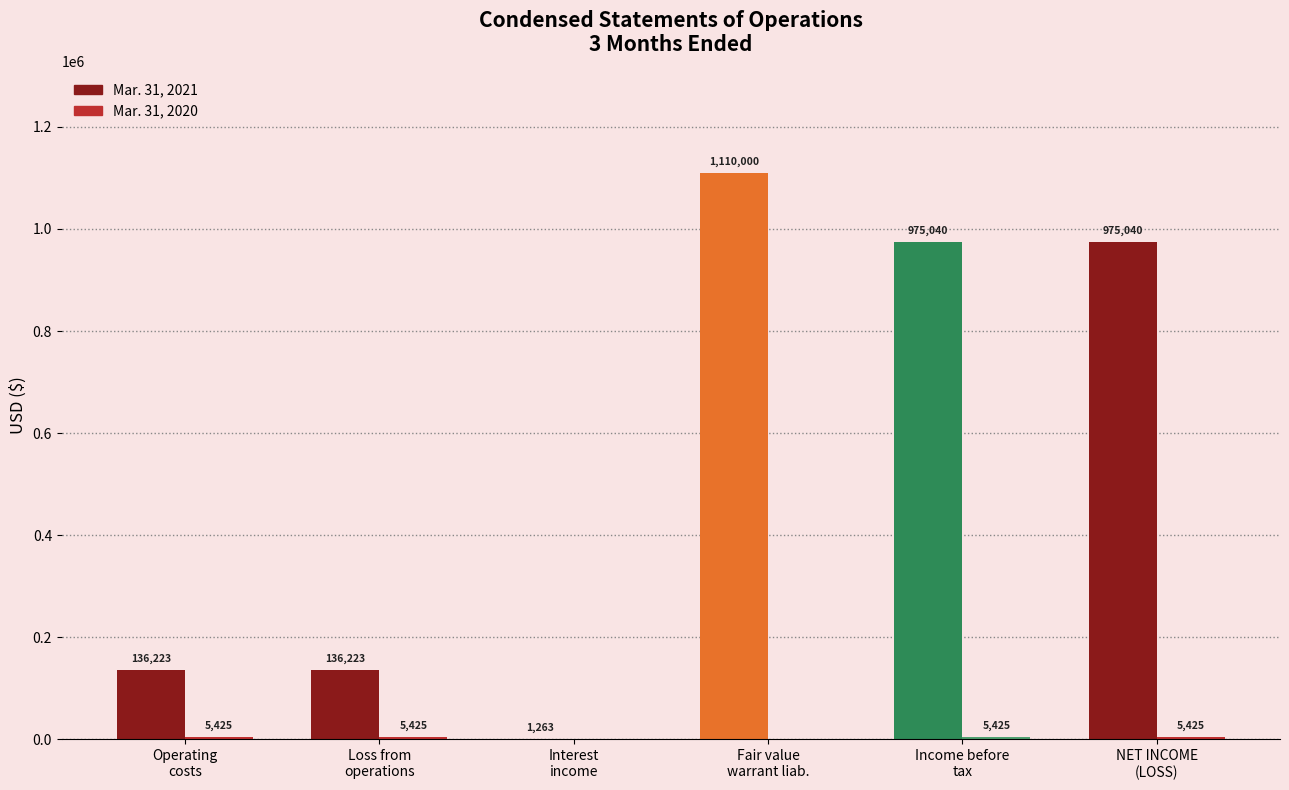

Where is Mar. 31, 2020 nearest to the value 2712?

Interest income